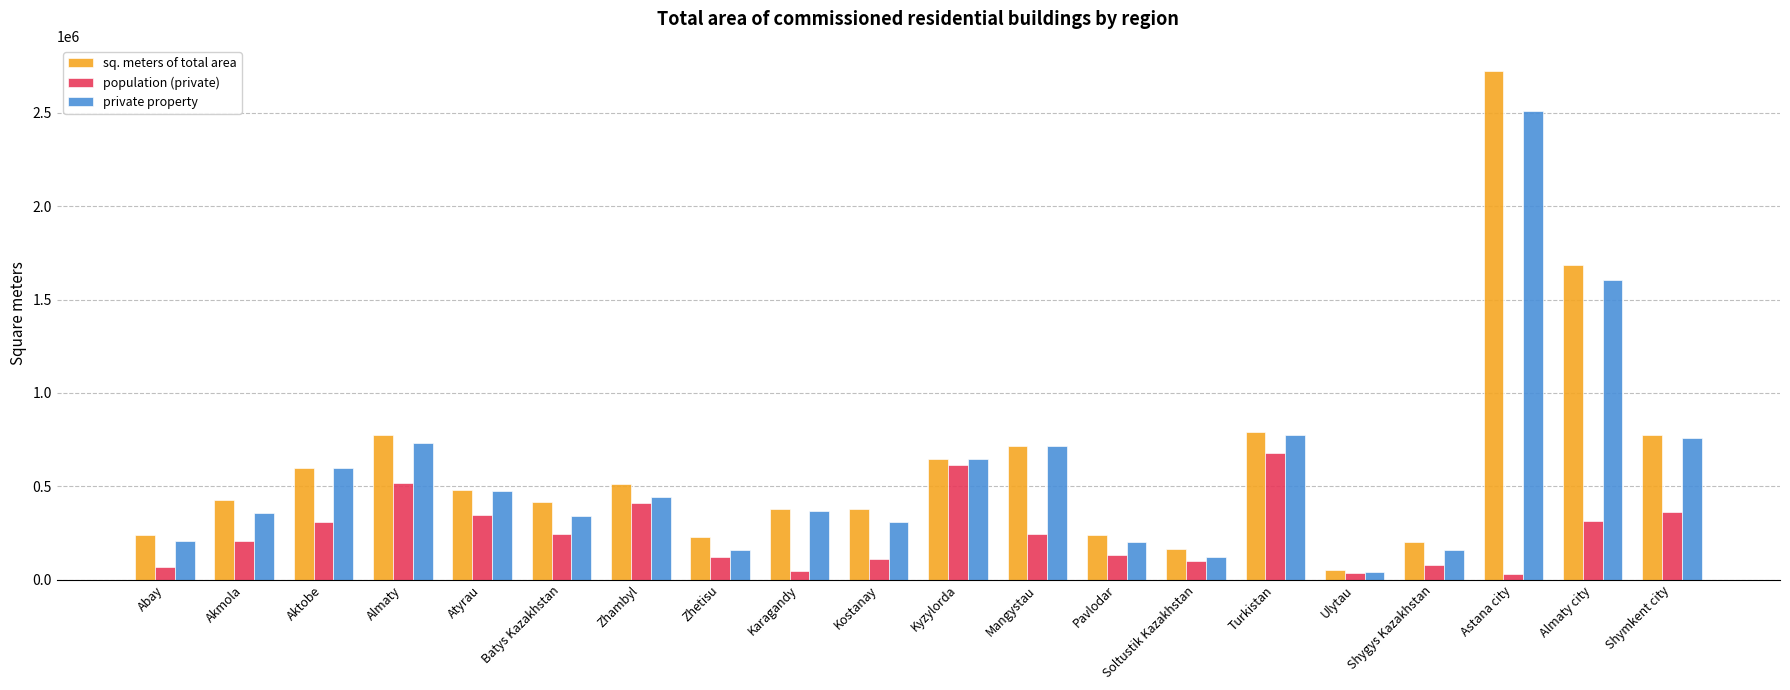

How many bars are there in each group?

3